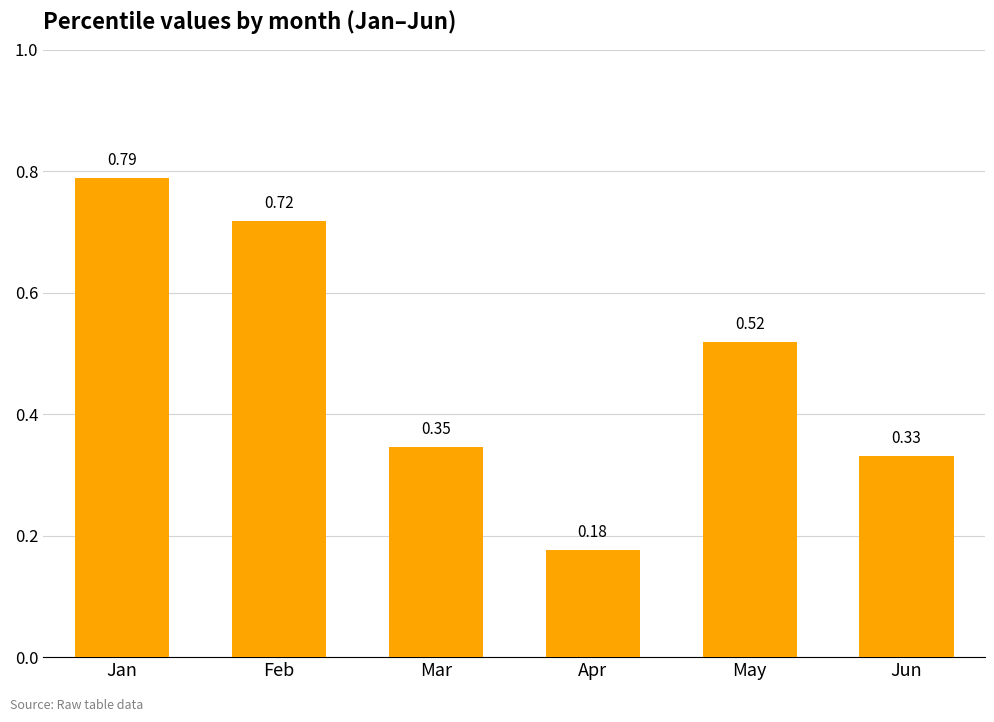

What is the change in value from Feb to Jun?

-0.4